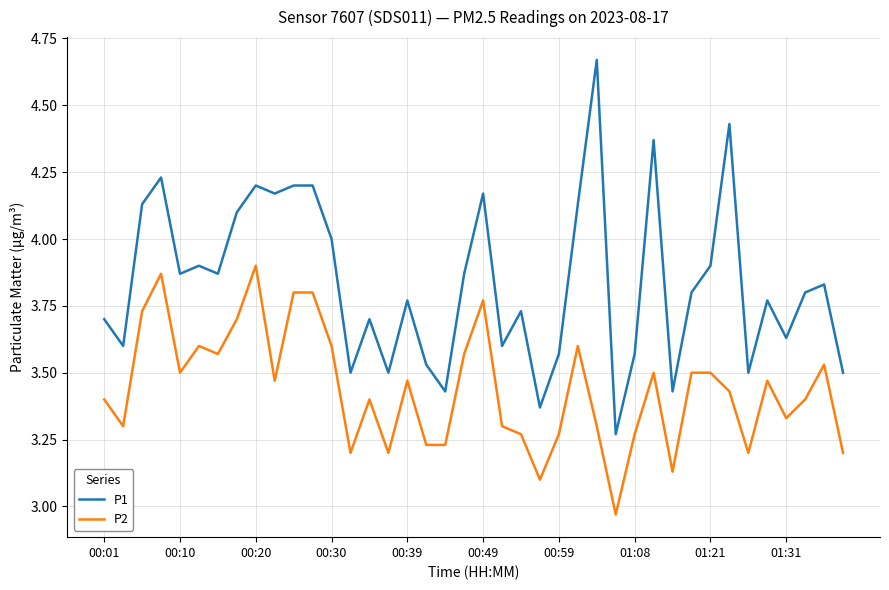

How many values in the P2 series are below 3?

1